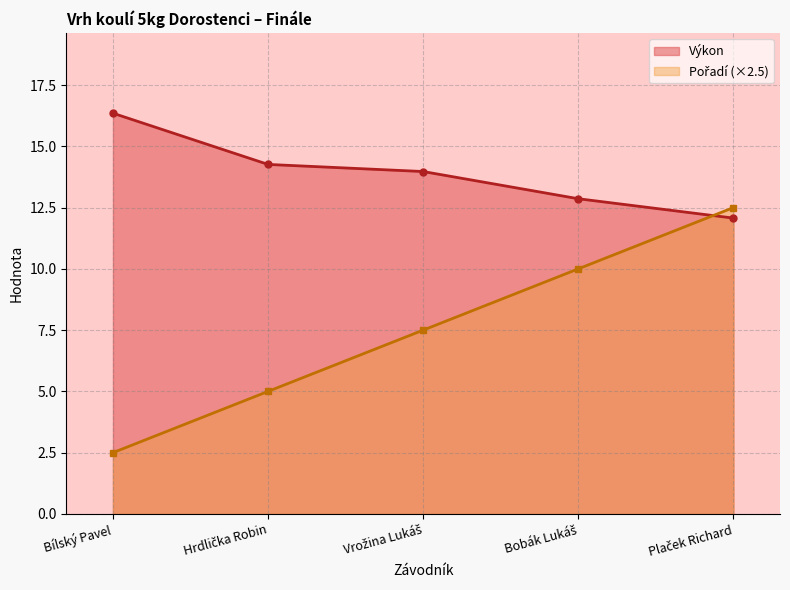

Rank the categories by Výkon value from lowest to highest.

Plaček Richard, Bobák Lukáš, Vrožina Lukáš, Hrdlička Robin, Bílský Pavel